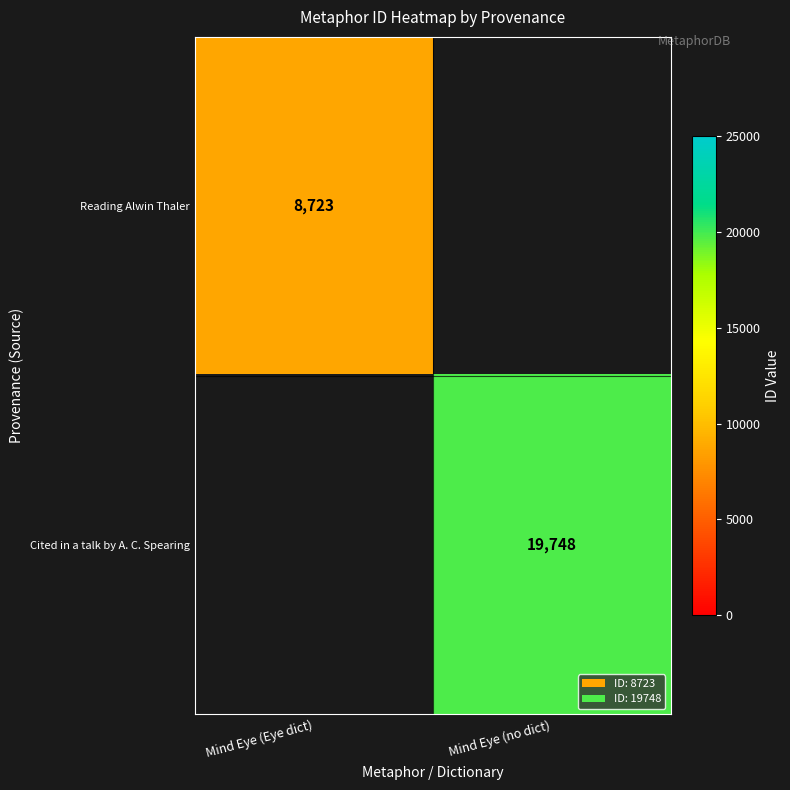

Is it true that Reading Alwin Thaler equals 8723 at Mind Eye (Eye dict)?

True